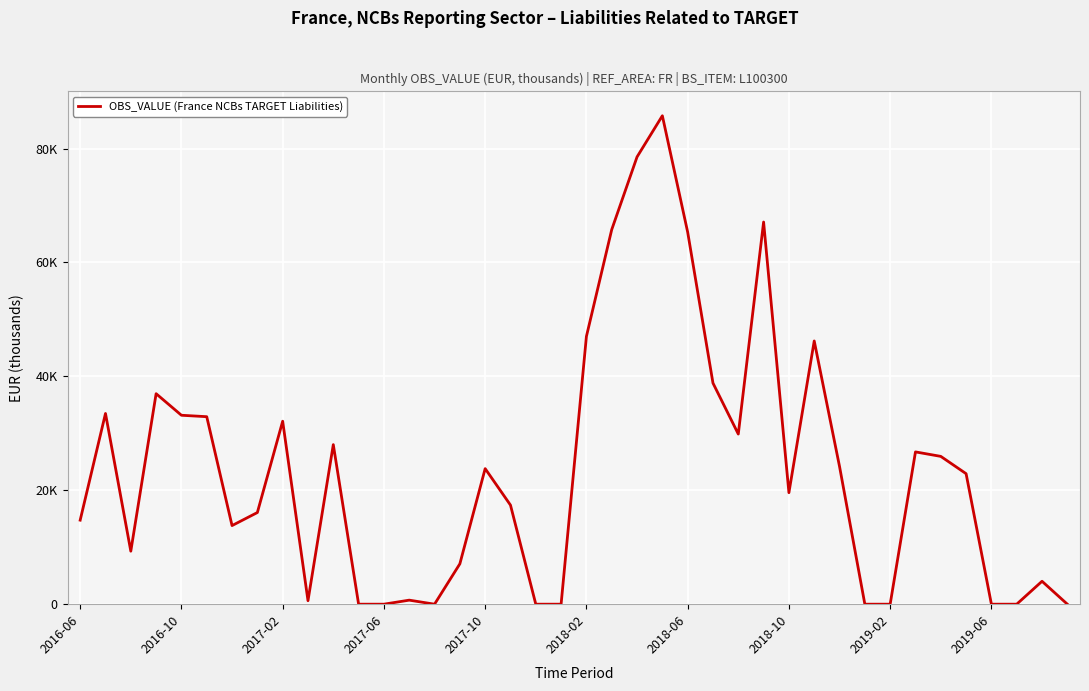

Does the chart have visible grid lines?

Yes